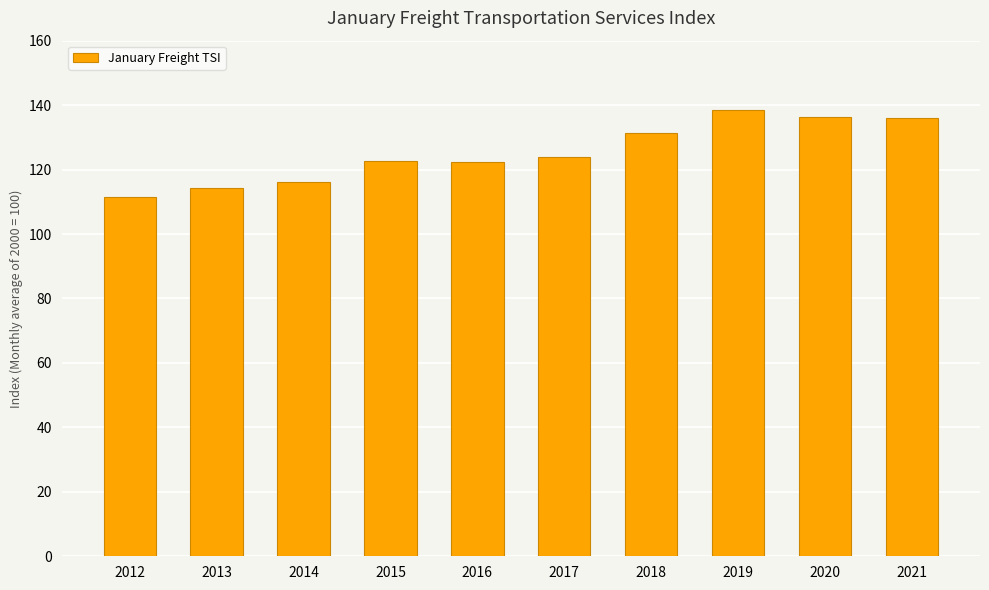

How many categories are shown in the chart?

10